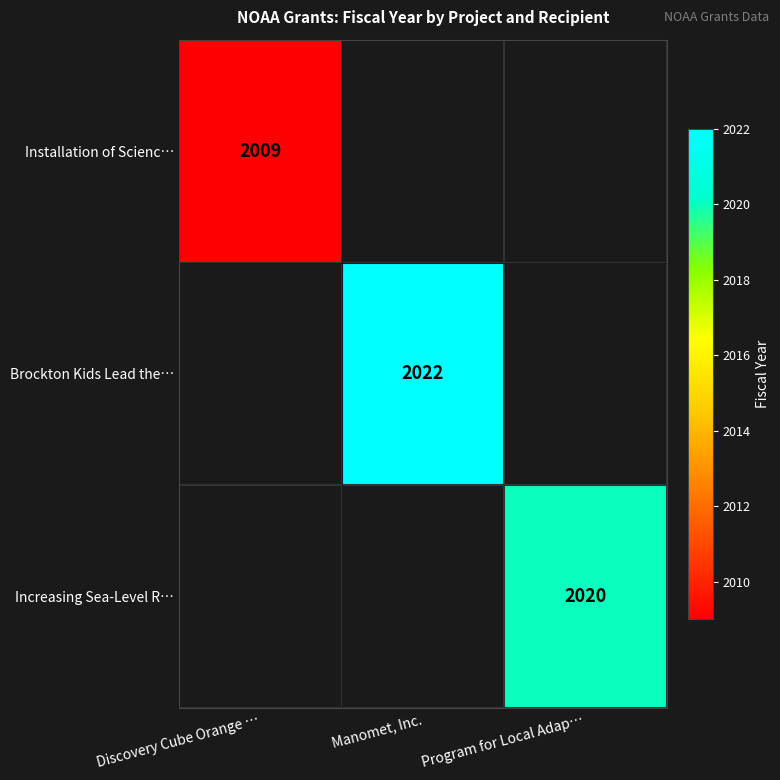

The Installation of Scienc… series shows 2009 at Discovery Cube Orange …. True or false?

True